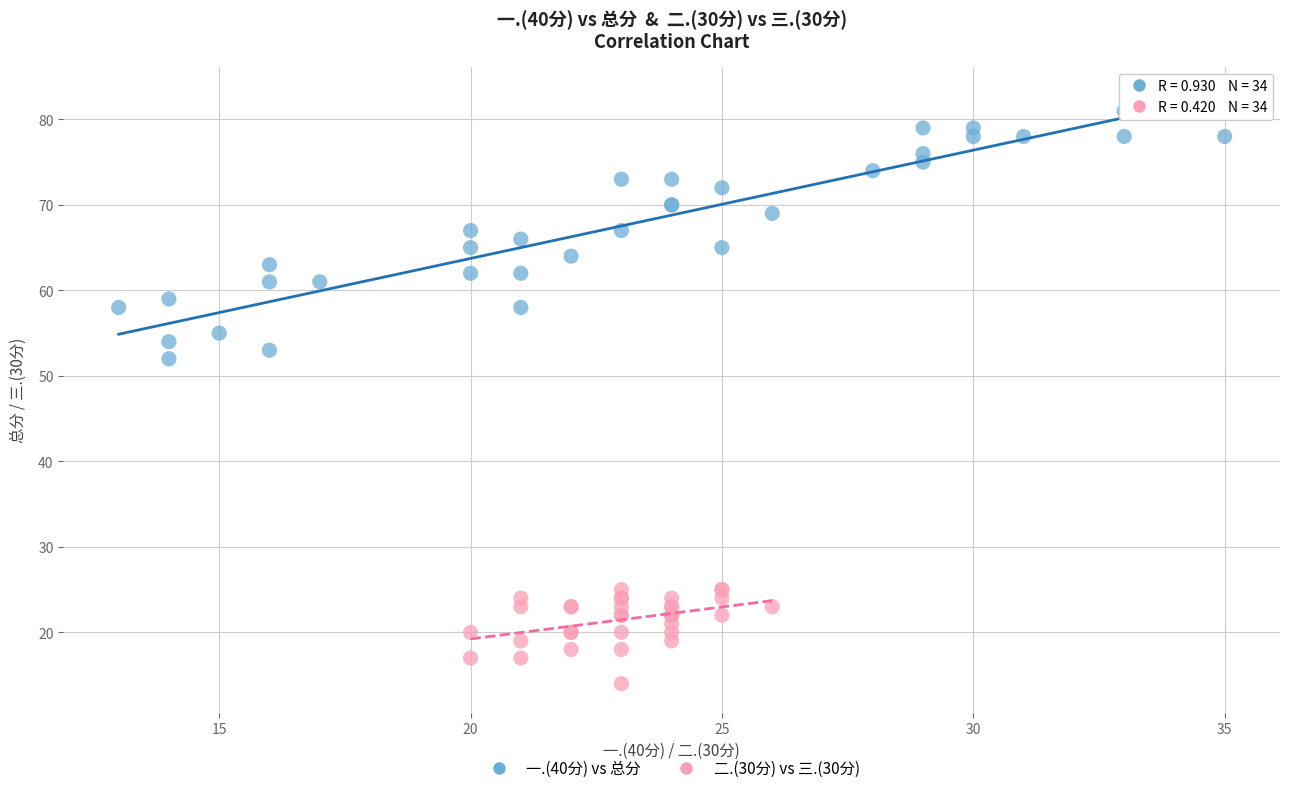

Which series has the largest Y range (max minus min)?

一.(40分) vs 总分